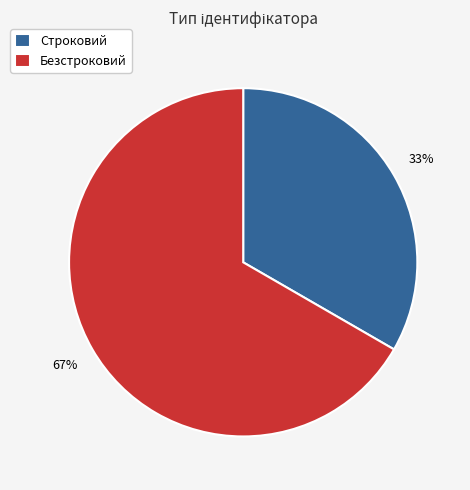

Between Строковий and Безстроковий, which is larger?

Безстроковий